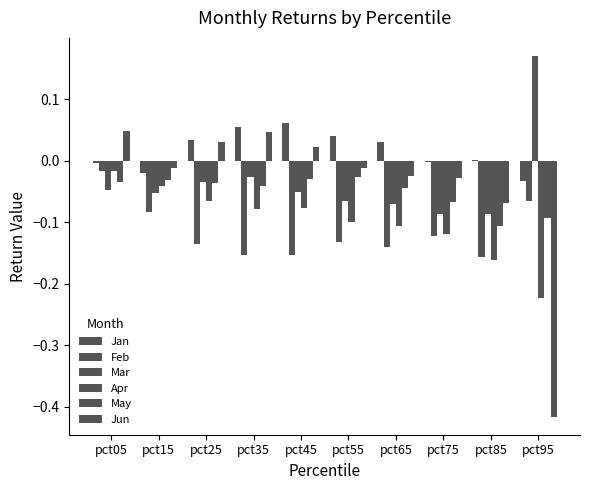

Rank the series at pct15 from lowest to highest value.

Feb, Mar, Apr, May, Jan, Jun